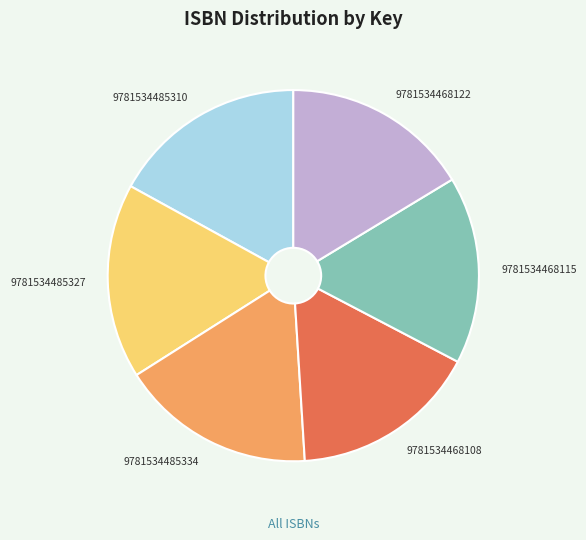

Count the number of slices in the pie.

6